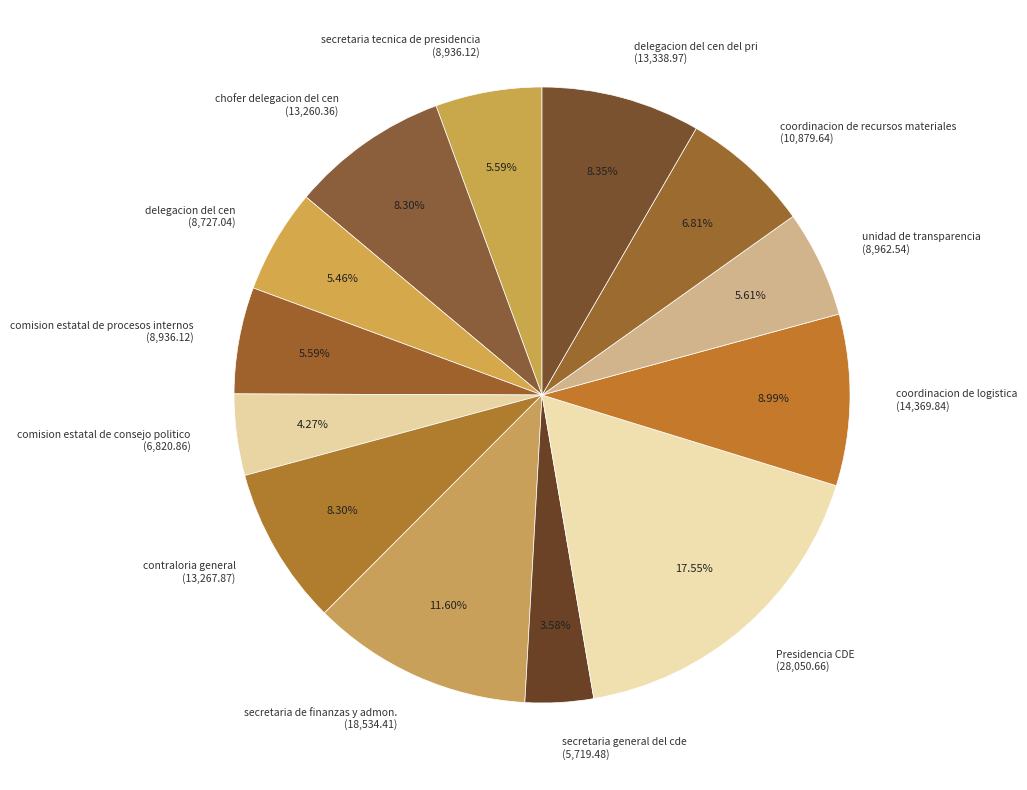

Count the number of slices in the pie.

13